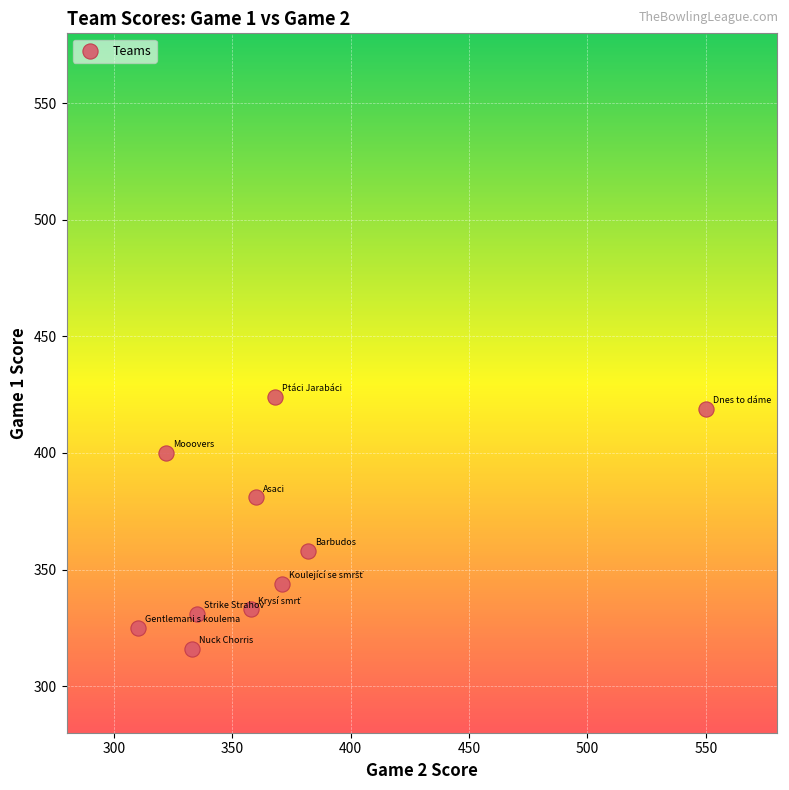

What is the average X value?

369